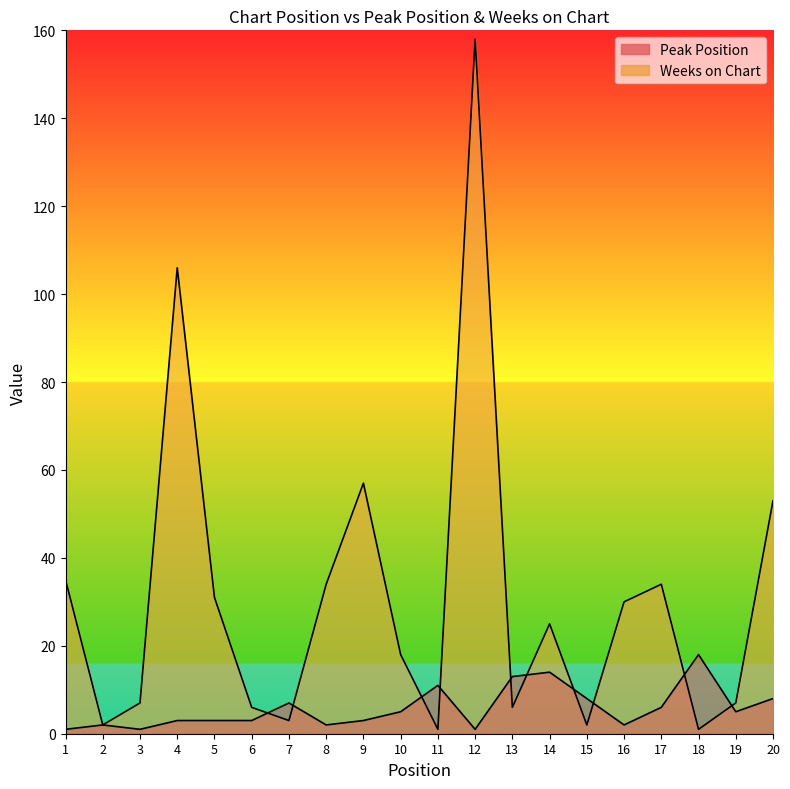

What is the difference between the Peak Position values at 20 and 9?

5